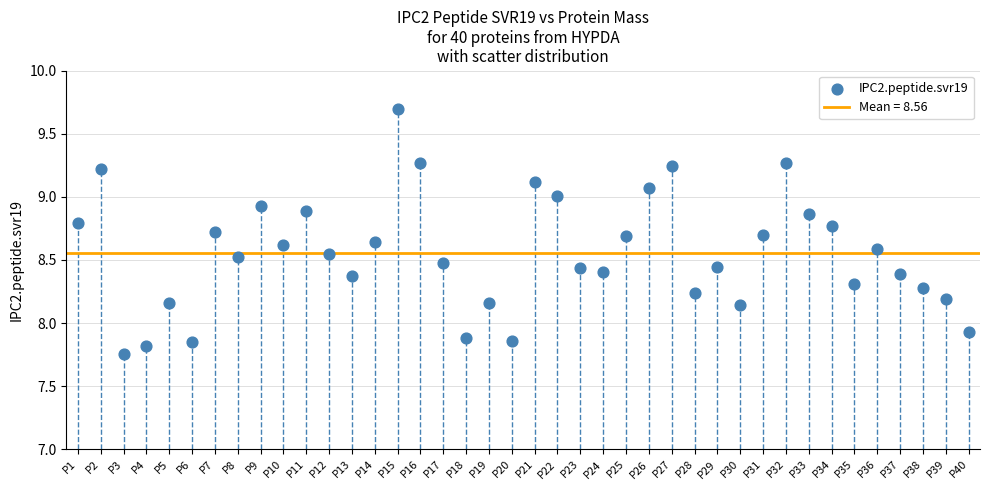

What is the range of Y values (max minus min)?

1.9